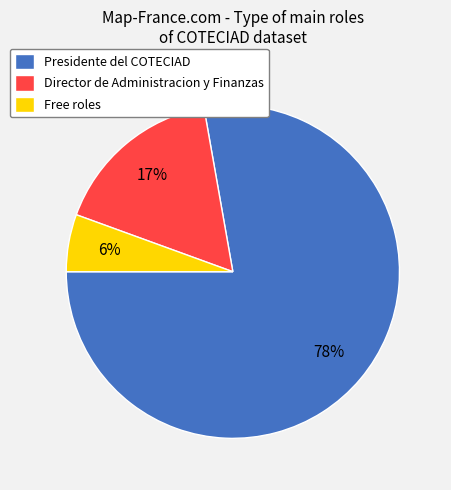

To the nearest percent, what portion does Free roles represent?

6%